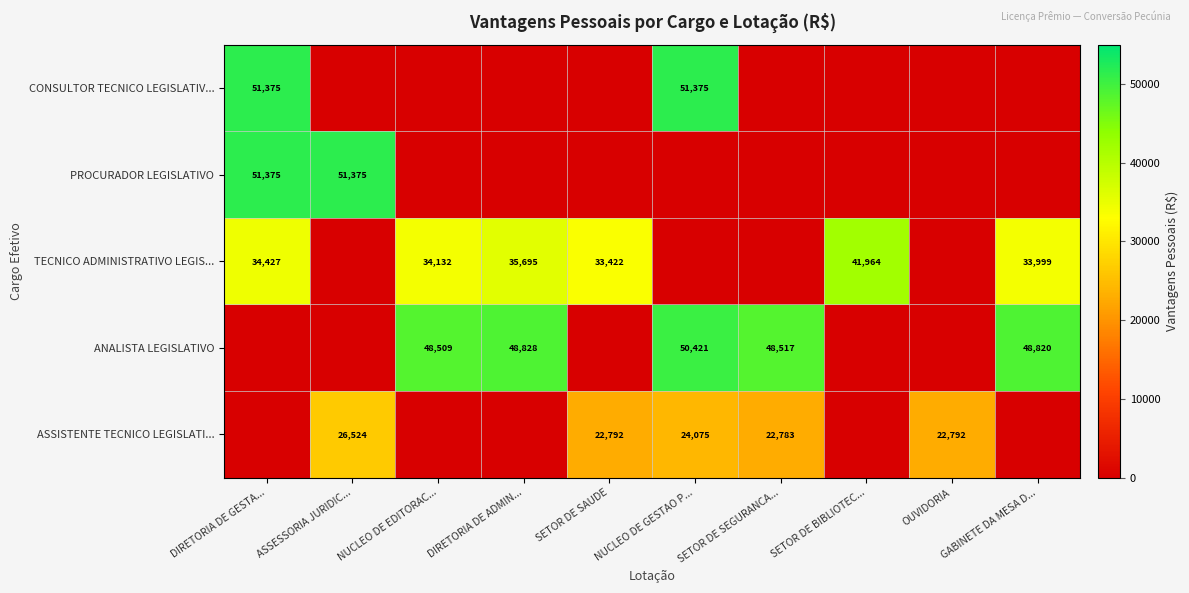

The ASSISTENTE TECNICO LEGISLATI... series shows 6760 at NUCLEO DE GESTAO P.... True or false?

False